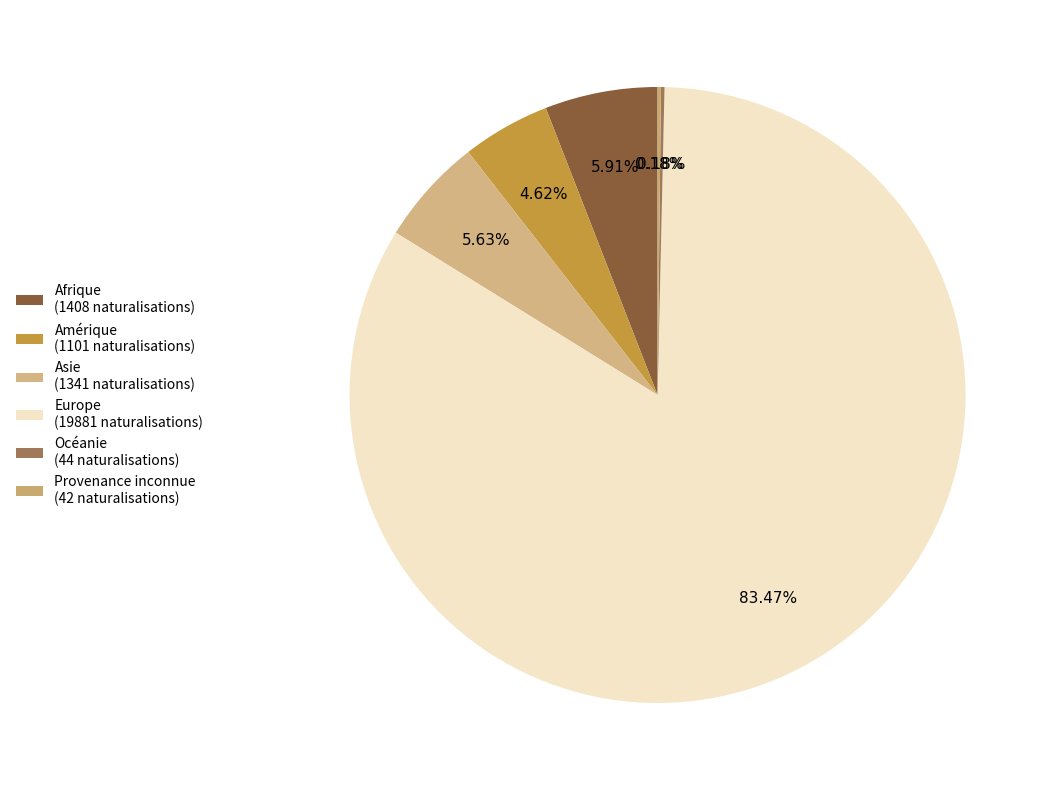

Is it true that Afrique is 6% of the pie?

True